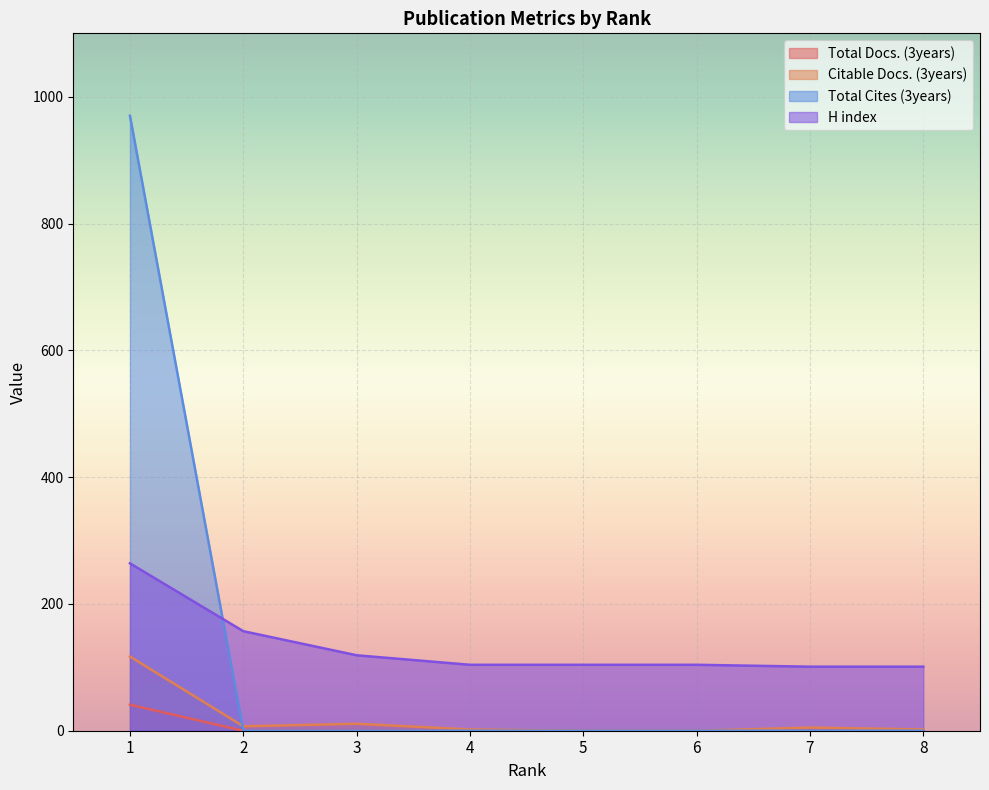

Reading right to left, list all the values displayed in this chart.

Total Docs. (3years): 0	0	0	0	0	0	0	41
Citable Docs. (3years): 2	5	0	0	2	11	7	117
Total Cites (3years): 0	0	0	0	0	0	0	970
H index: 101	101	104	104	104	119	157	264